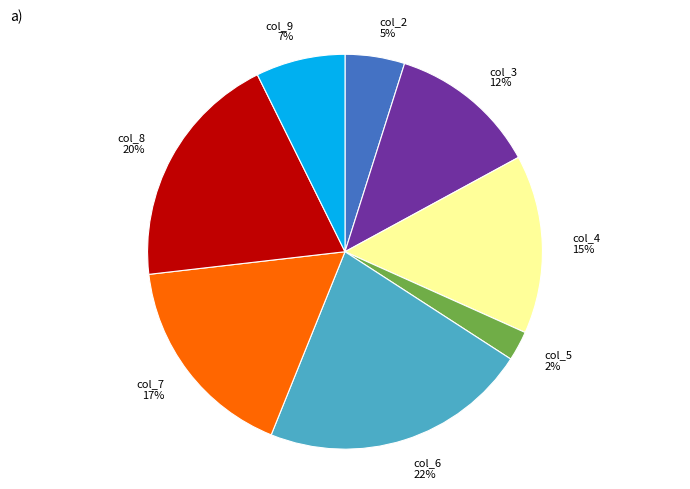

Is the sum of col_7 and col_3 greater than half?

No